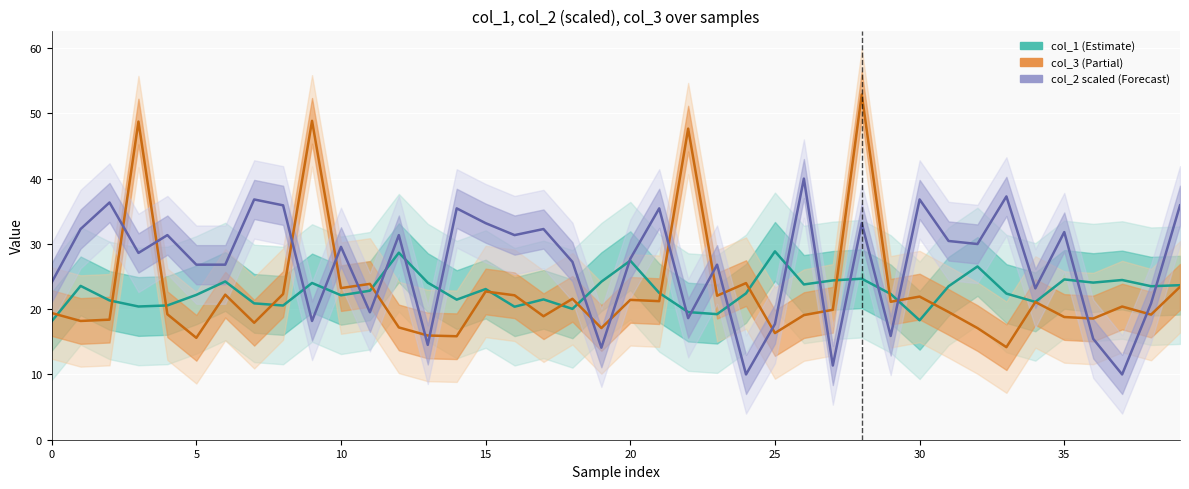

The col_3 series shows 6.1 at 0. True or false?

False